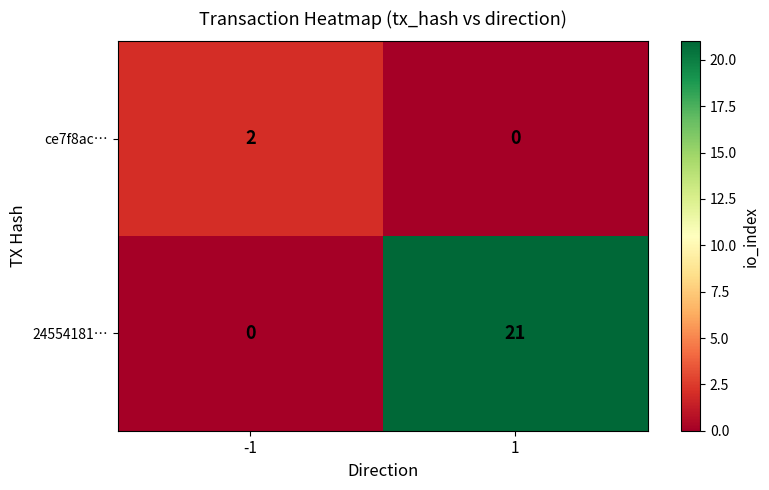

At which category is the sum across all series the highest?

1